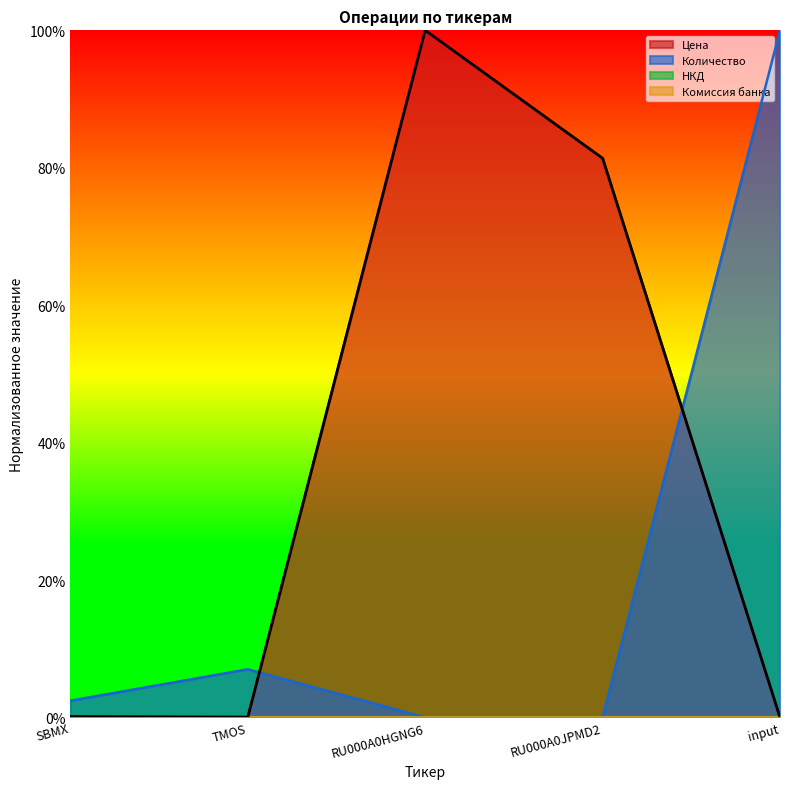

What is the spread (max minus min) of values at RU000A0JPMD2?

81.4